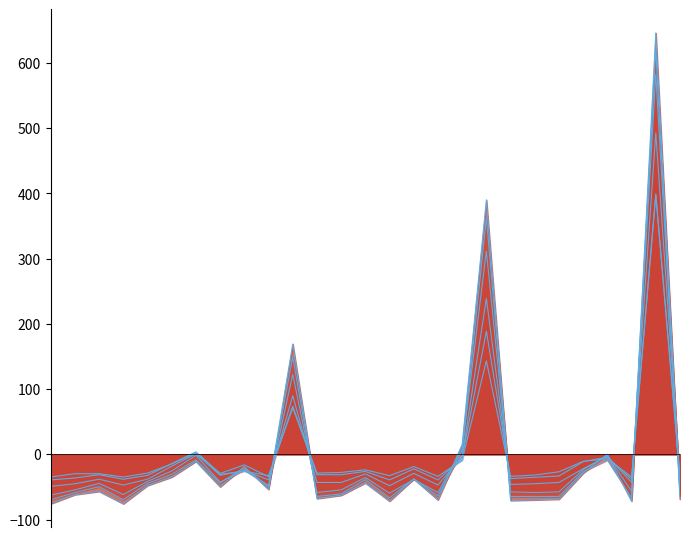

How many negative values does the 2013 series have?

22